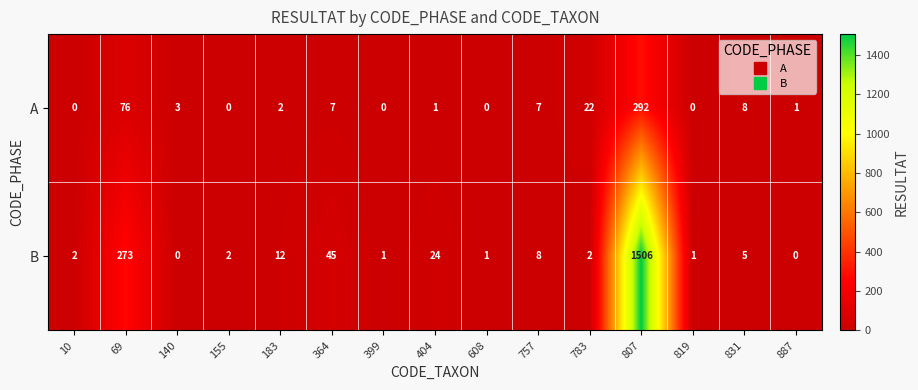

What is the approximate value of A at 69, to the nearest 5?

75